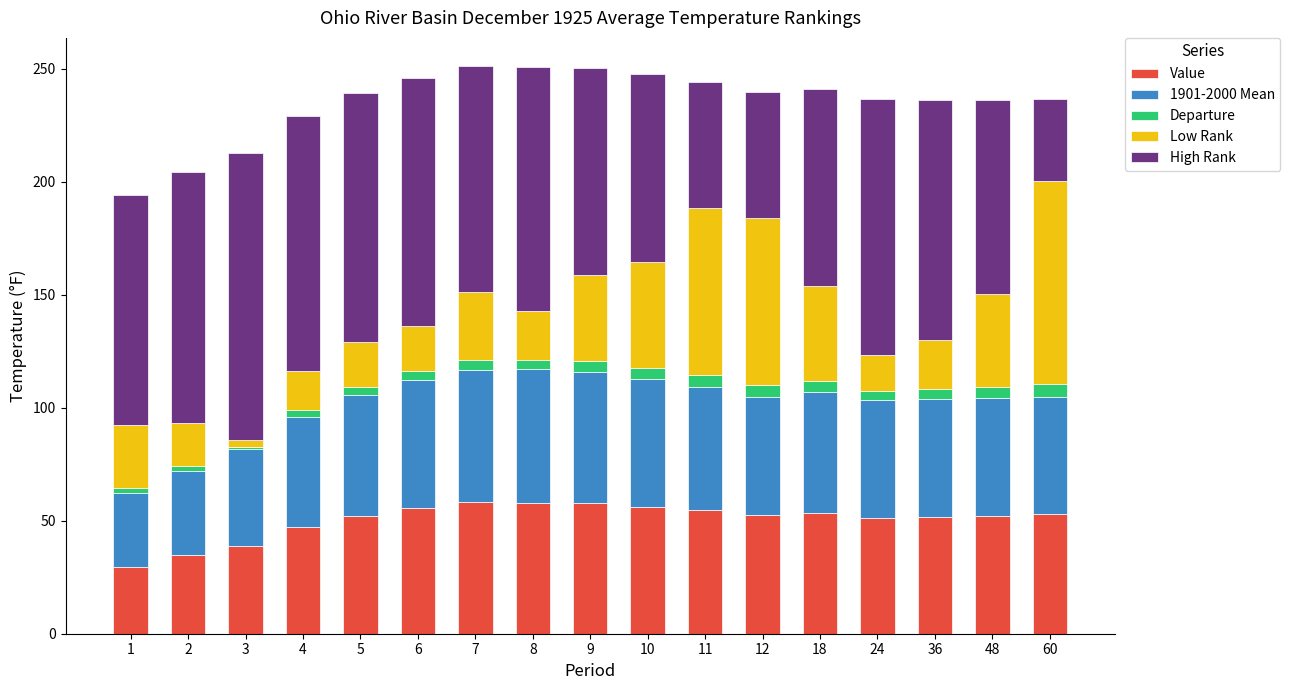

Count the number of categories in the chart.

17